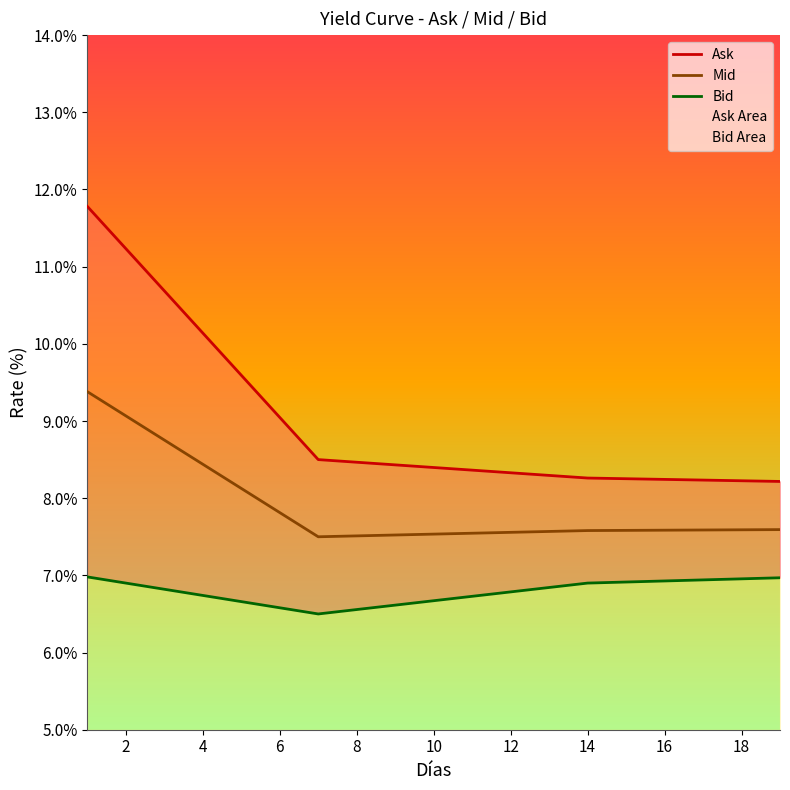

Does the chart display data point markers on the line(s)?

No